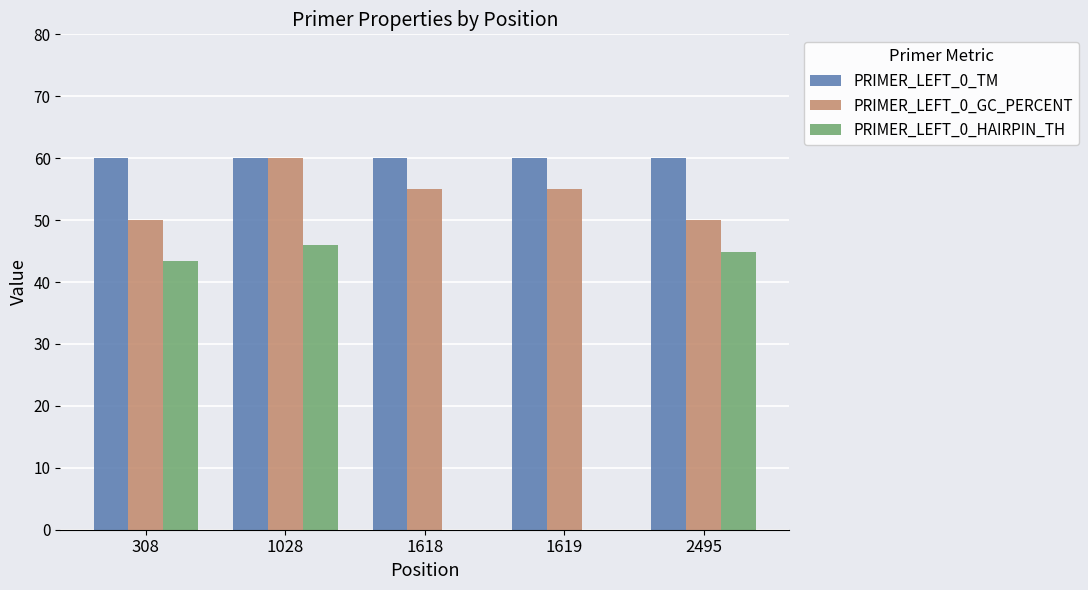

Reading left to right, extract all data points from this chart.

PRIMER_LEFT_0_TM: 60.0	60.0	60.0	60.0	60.0
PRIMER_LEFT_0_GC_PERCENT: 50.0	60.0	55.0	55.0	50.0
PRIMER_LEFT_0_HAIRPIN_TH: 43.4	45.9	0.0	0.0	44.8